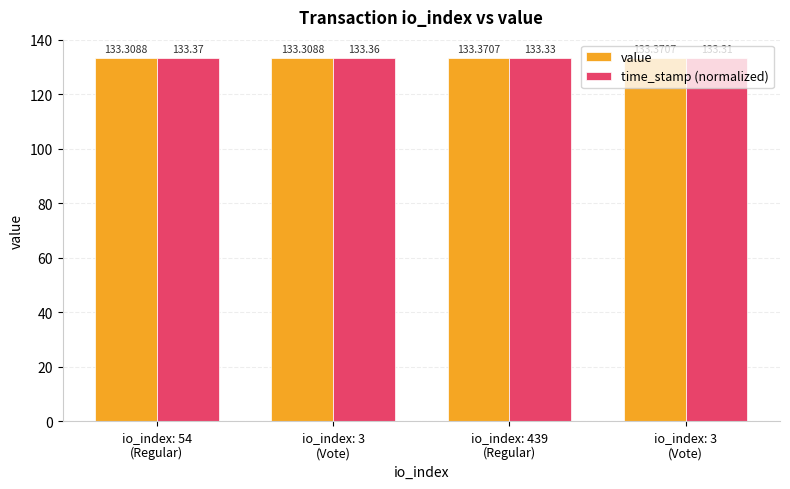

The value of time_stamp (normalized) at io_index: 54
(Regular) is 46.0. True or false?

False